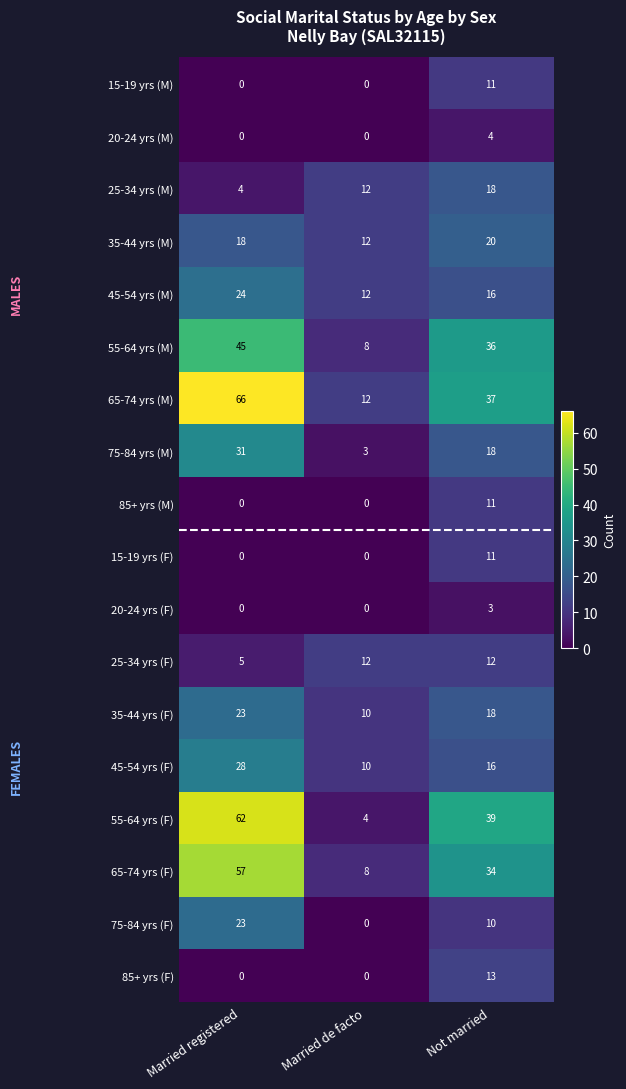

Which series has the widest spread of values?

55-64 yrs (F)